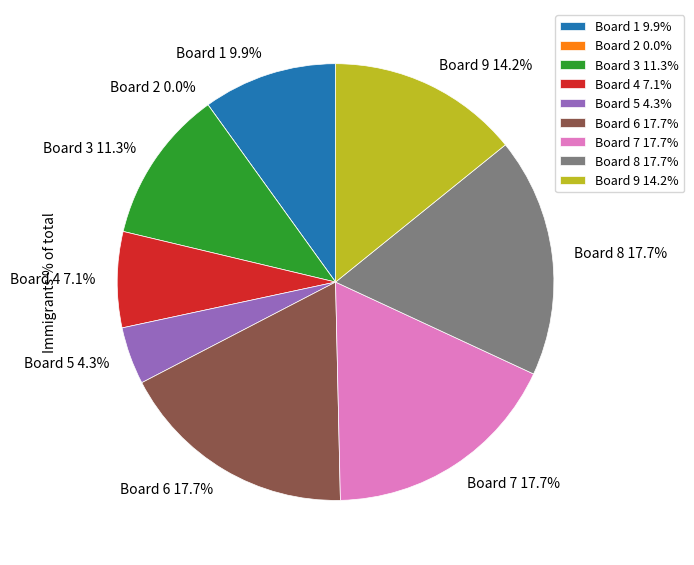

Is it true that Board 4 is 7% of the pie?

True